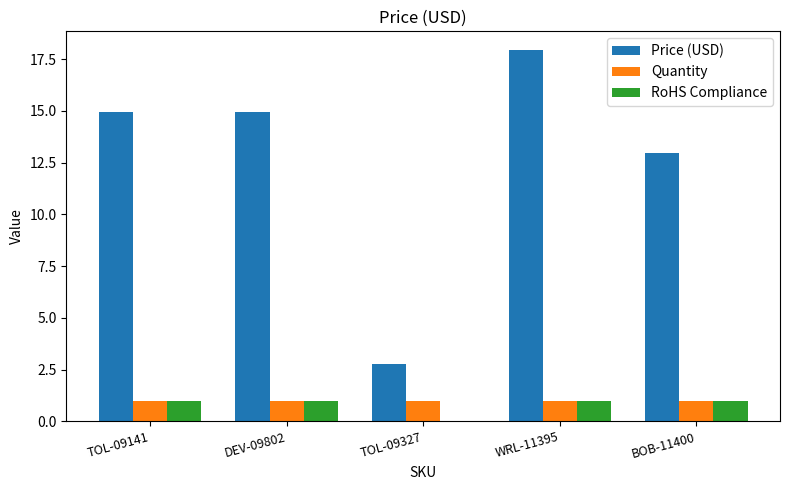

How many distinct data groups are displayed?

3